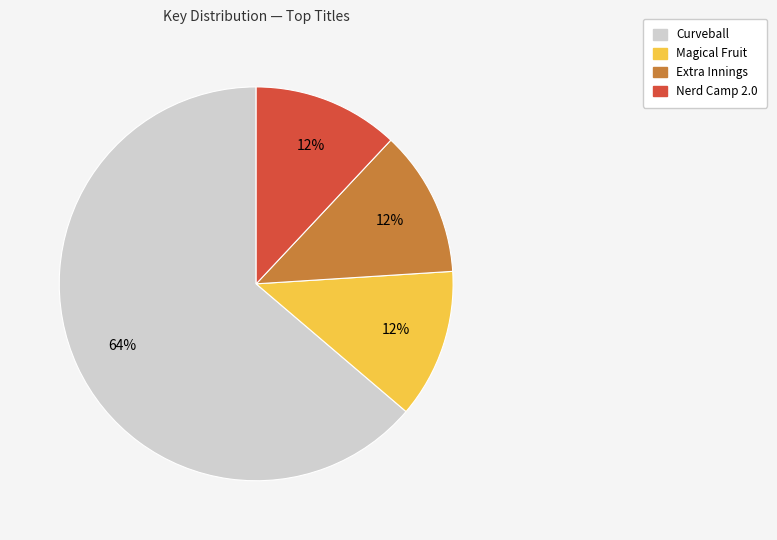

To the nearest percent, what is the average slice percentage?

25%